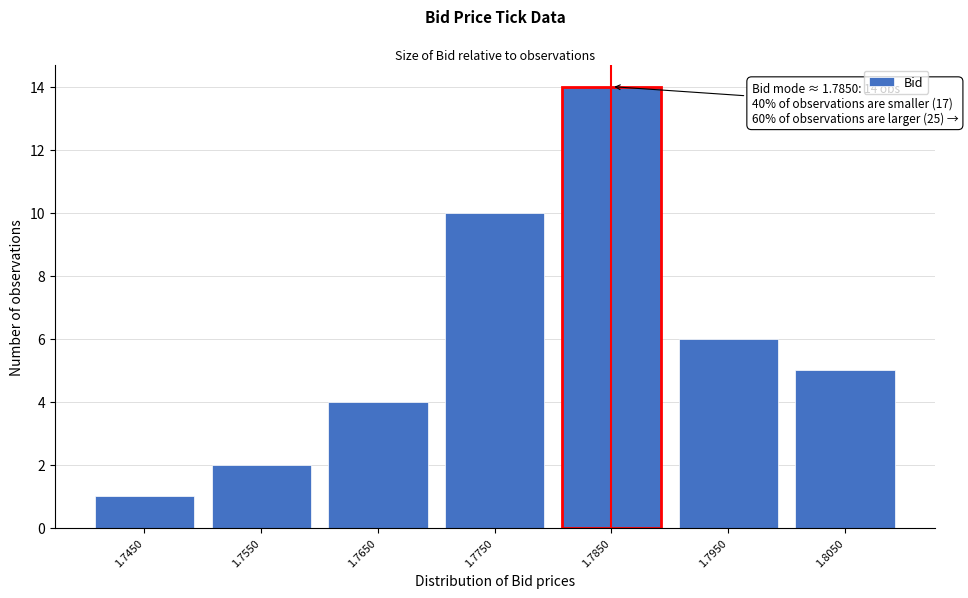

Reading right to left, what are all the values shown in this chart?

1.8050=5	1.7950=6	1.7850=14	1.7750=10	1.7650=4	1.7550=2	1.7450=1